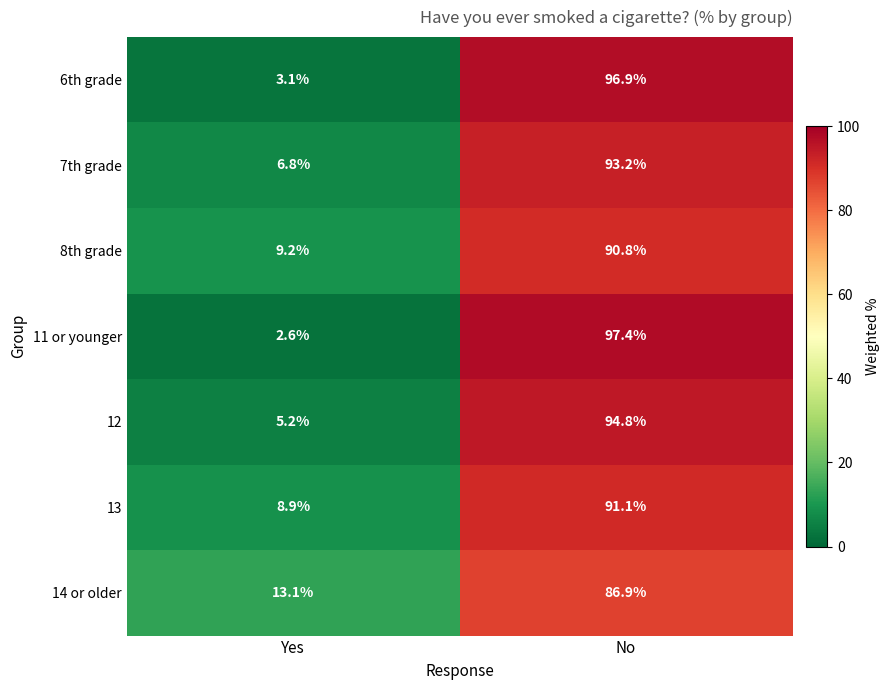

Reading left to right, list all the values displayed in this chart.

6th grade: Yes=3.1	No=96.9
7th grade: Yes=6.8	No=93.2
8th grade: Yes=9.2	No=90.8
11 or younger: Yes=2.6	No=97.4
12: Yes=5.2	No=94.8
13: Yes=8.9	No=91.1
14 or older: Yes=13.1	No=86.9